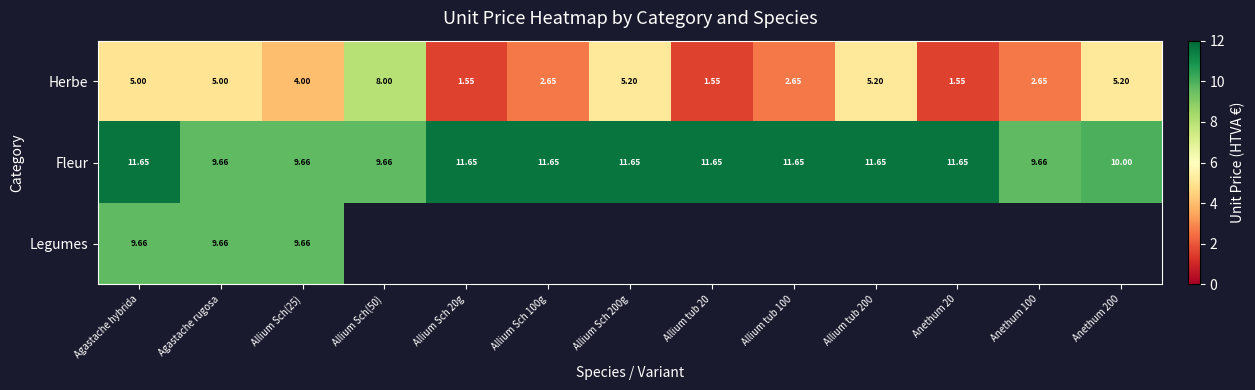

Which label corresponds to the largest value in the chart?

Agastache hybrida